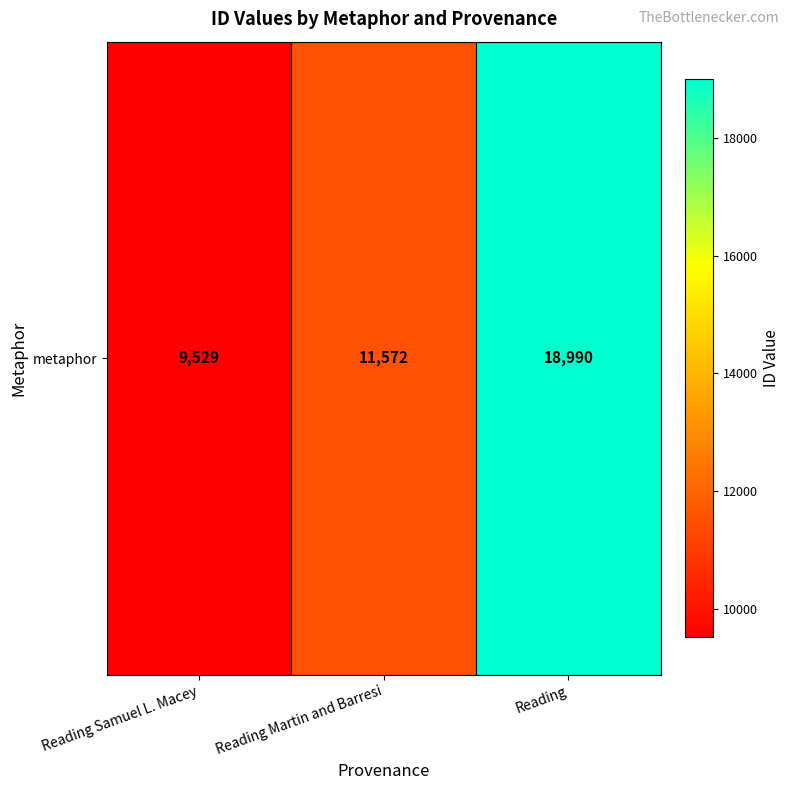

What is the maximum value shown in the chart?

18990